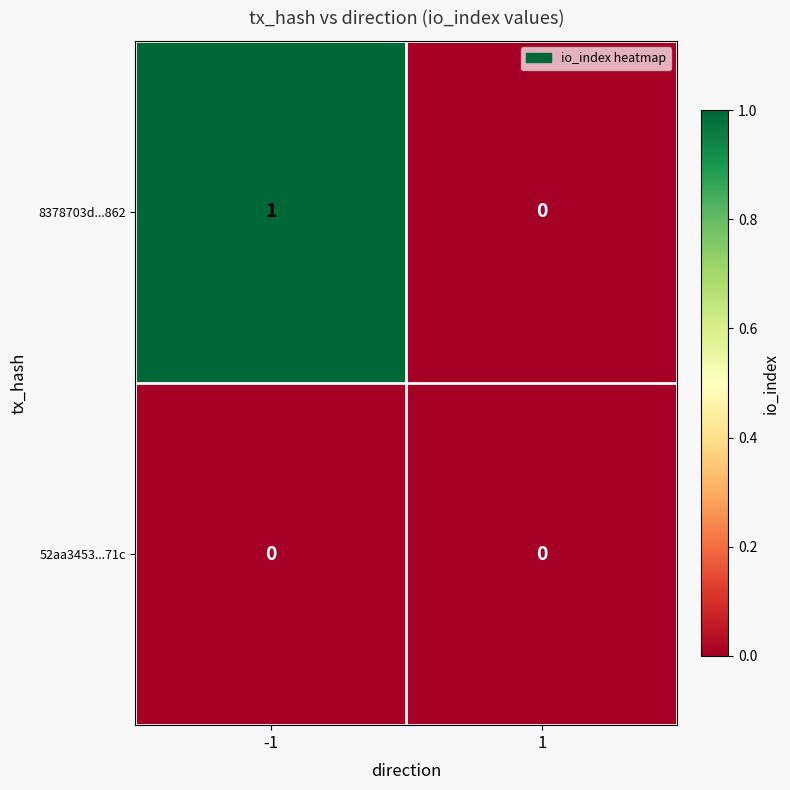

Which series has the largest total across all categories?

8378703d...862